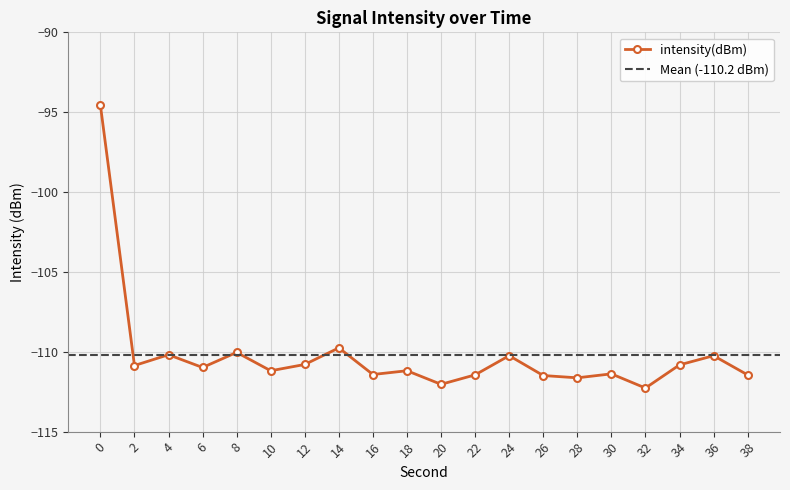

What is the sum of all values?

-2204.0